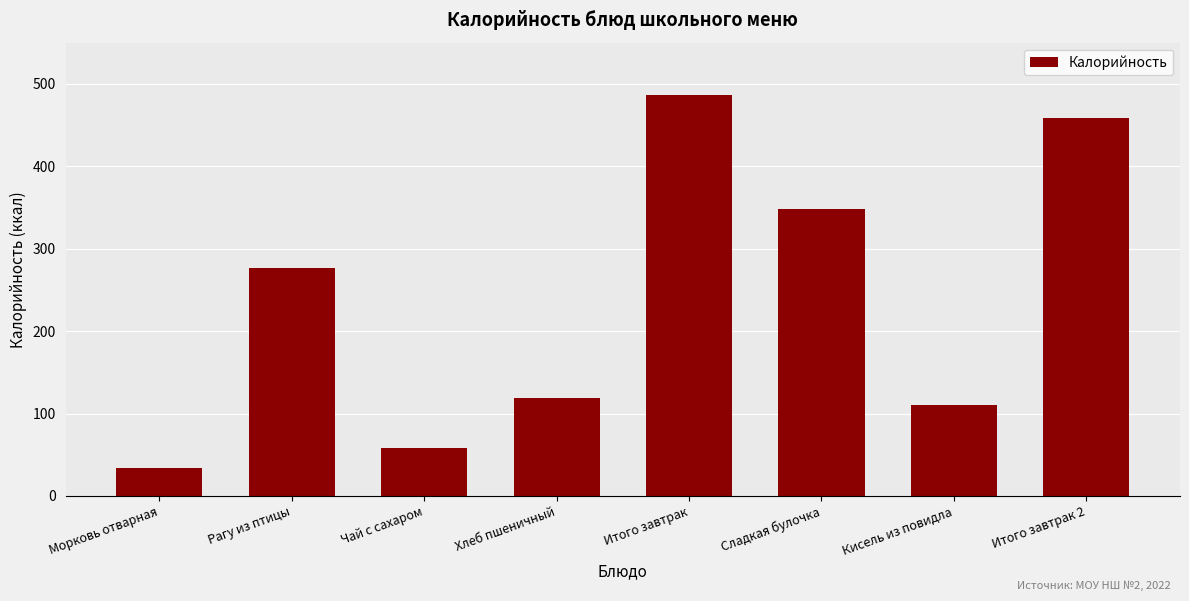

What is the value of the 3rd bar from the left?

58.0